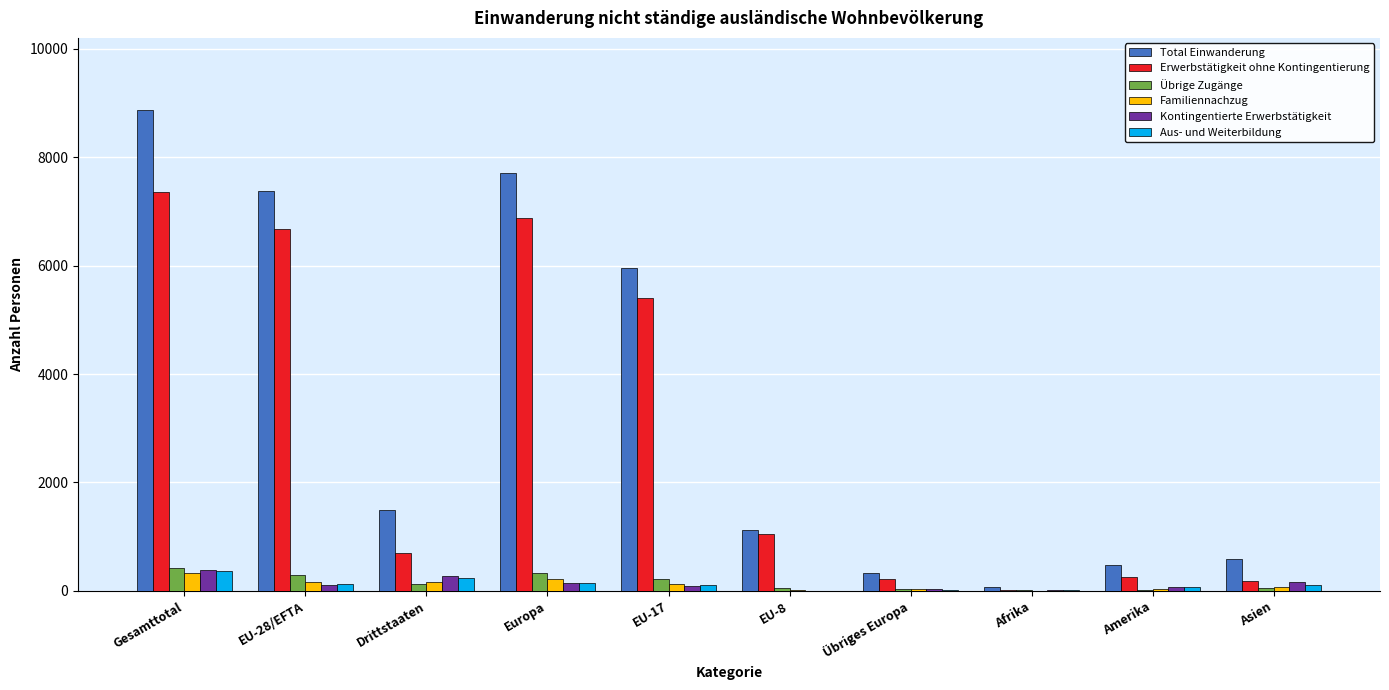

Between Gesamttotal and Drittstaaten, which series saw the biggest shift?

Total Einwanderung